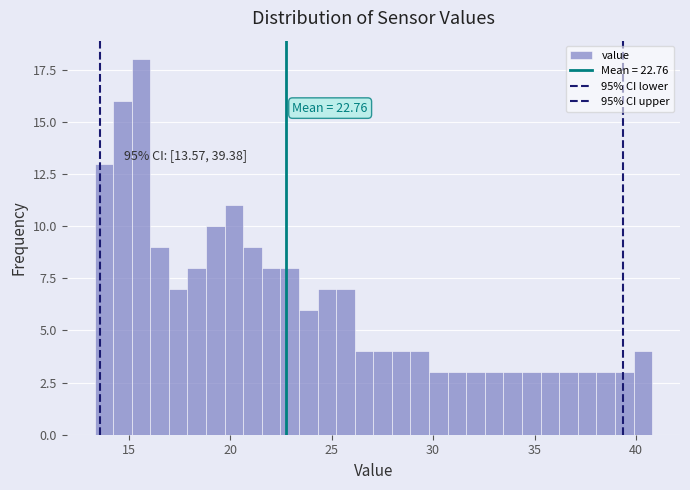

Around what value on the x-axis is the tallest bar? Give the approximate position of its centre, as read against the axis.

15.5